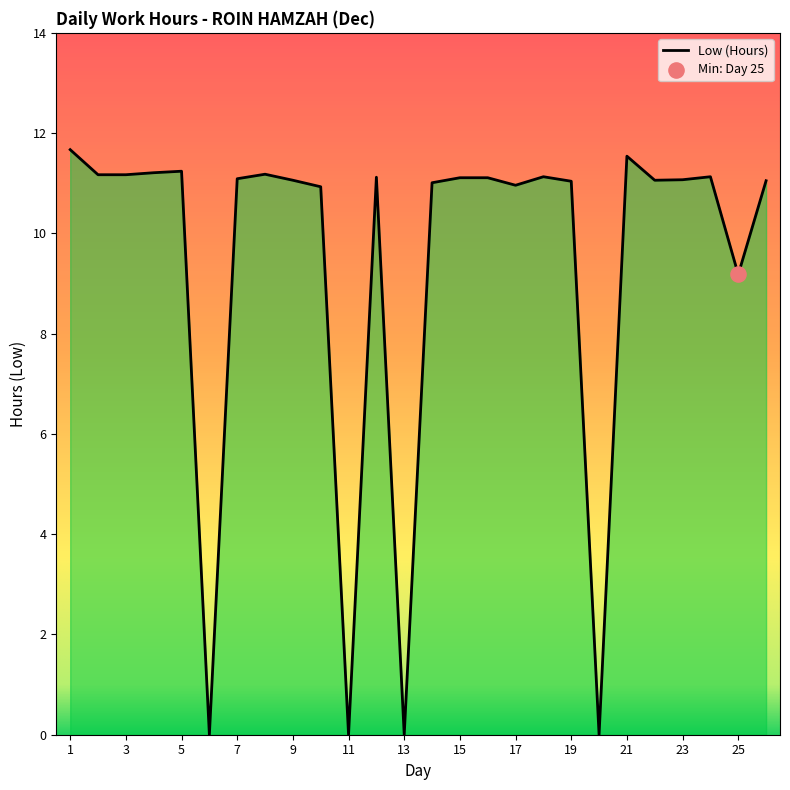

What is the greatest value displayed?

11.7